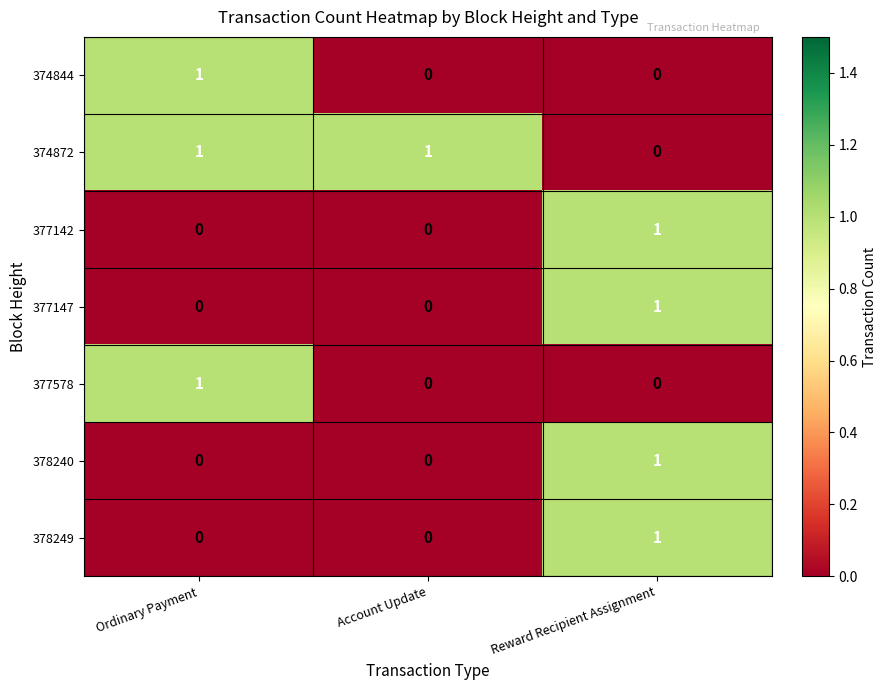

Reading right to left, extract all data points from this chart.

374844: Reward Recipient Assignment=0	Account Update=0	Ordinary Payment=1
374872: Reward Recipient Assignment=0	Account Update=1	Ordinary Payment=1
377142: Reward Recipient Assignment=1	Account Update=0	Ordinary Payment=0
377147: Reward Recipient Assignment=1	Account Update=0	Ordinary Payment=0
377578: Reward Recipient Assignment=0	Account Update=0	Ordinary Payment=1
378240: Reward Recipient Assignment=1	Account Update=0	Ordinary Payment=0
378249: Reward Recipient Assignment=1	Account Update=0	Ordinary Payment=0